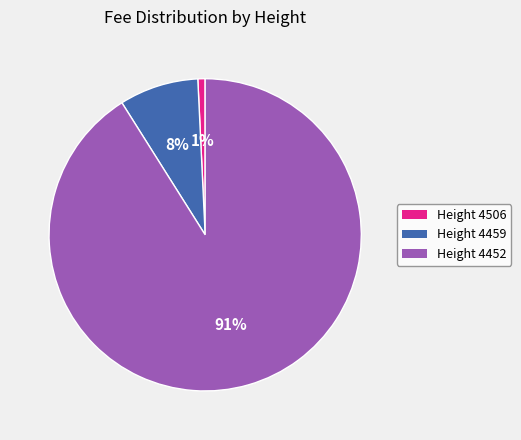

What is the smallest slice in the pie chart?

Height 4506